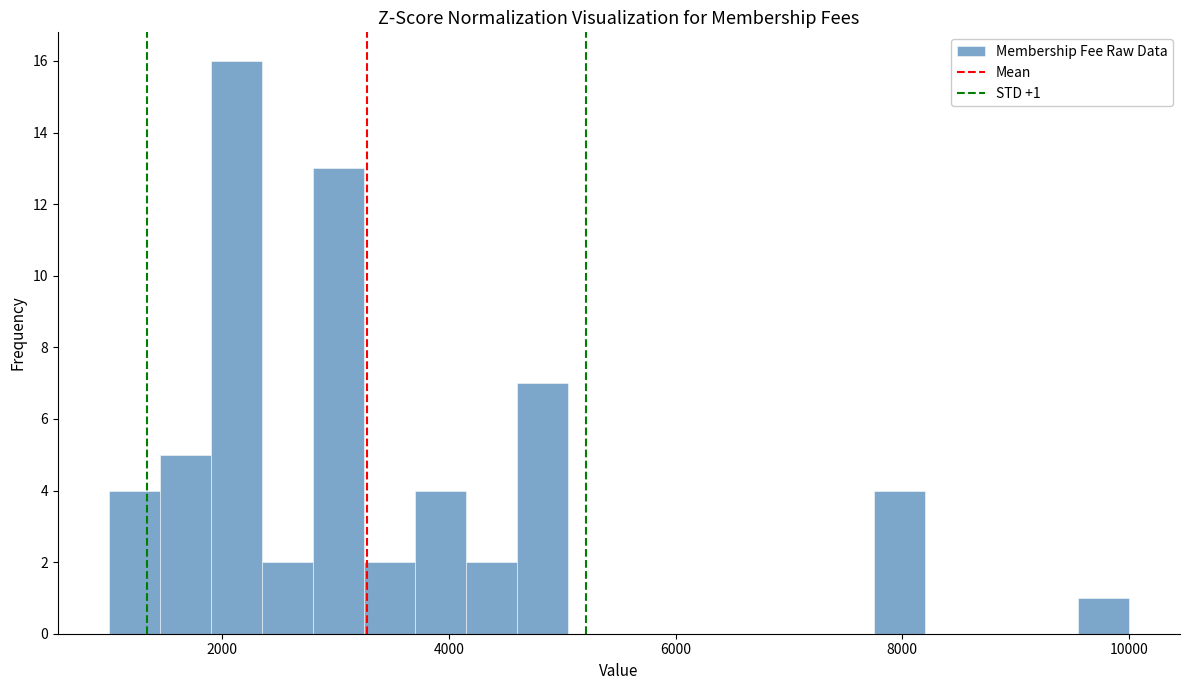

Around what value on the x-axis is the tallest bar? Give the approximate position of its centre, as read against the axis.

2200